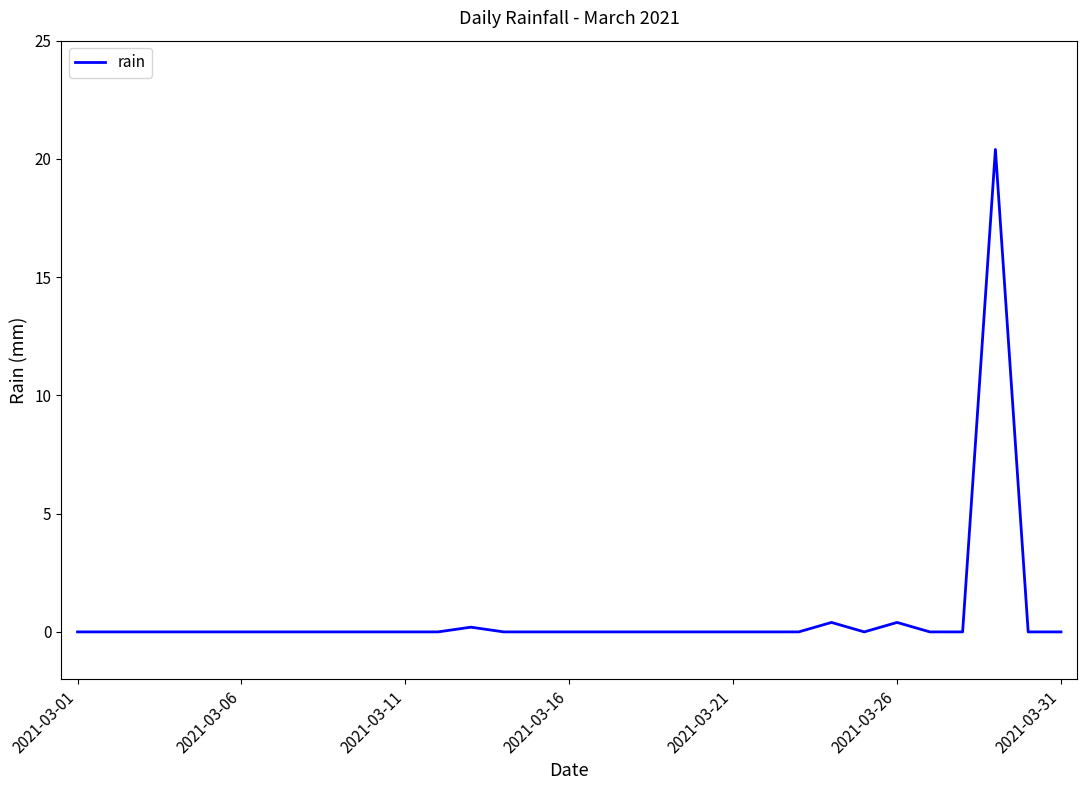

What is the sum of all values?

21.4